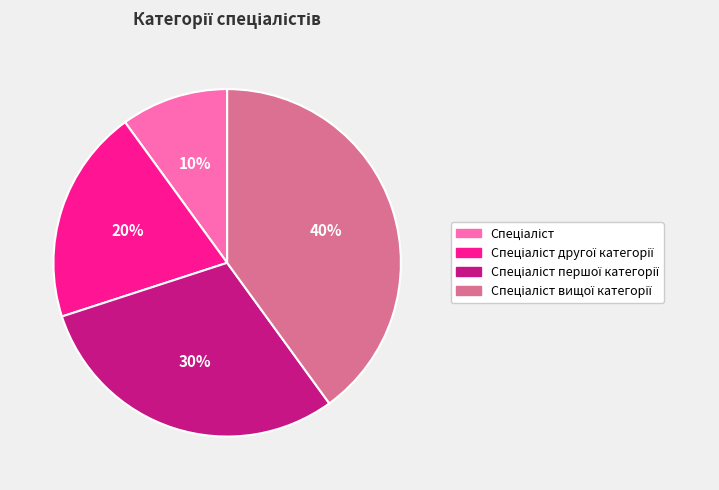

Does any single category account for the majority?

No